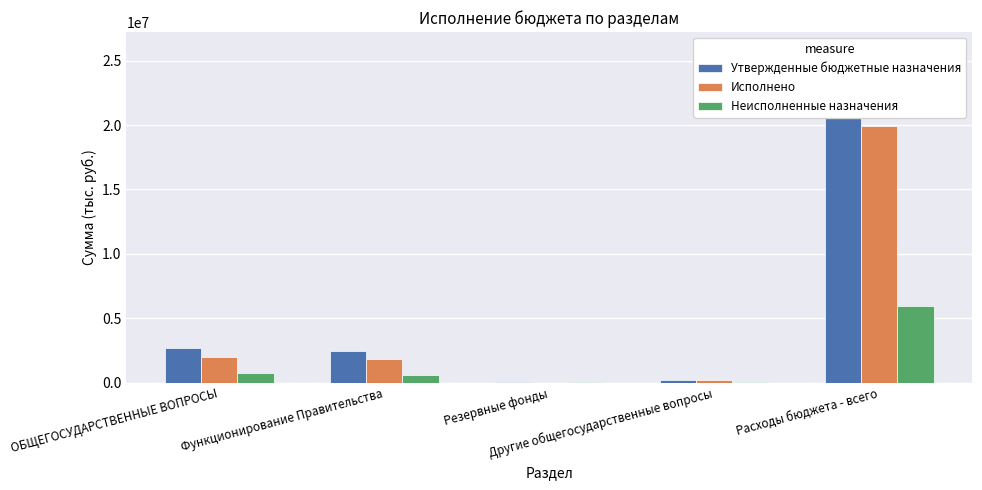

The Утвержденные бюджетные назначения series shows 83000.0 at Резервные фонды. True or false?

True